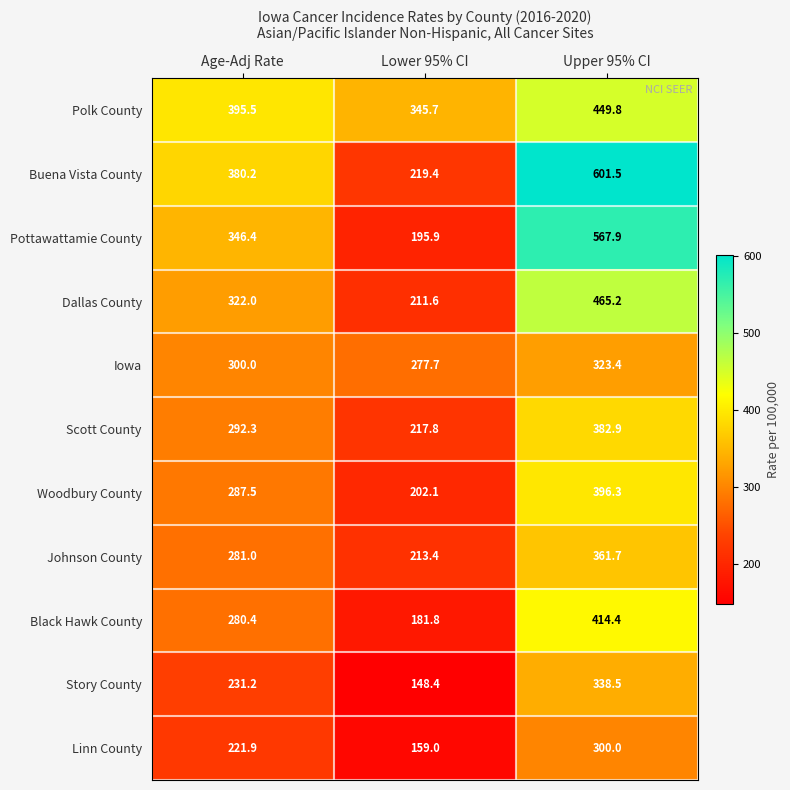

The value of Iowa at Upper 95% CI is 487.6. True or false?

False